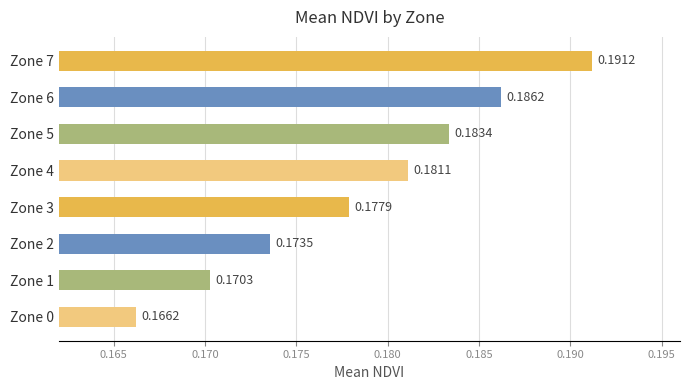

What is the sum of all values?

1.4